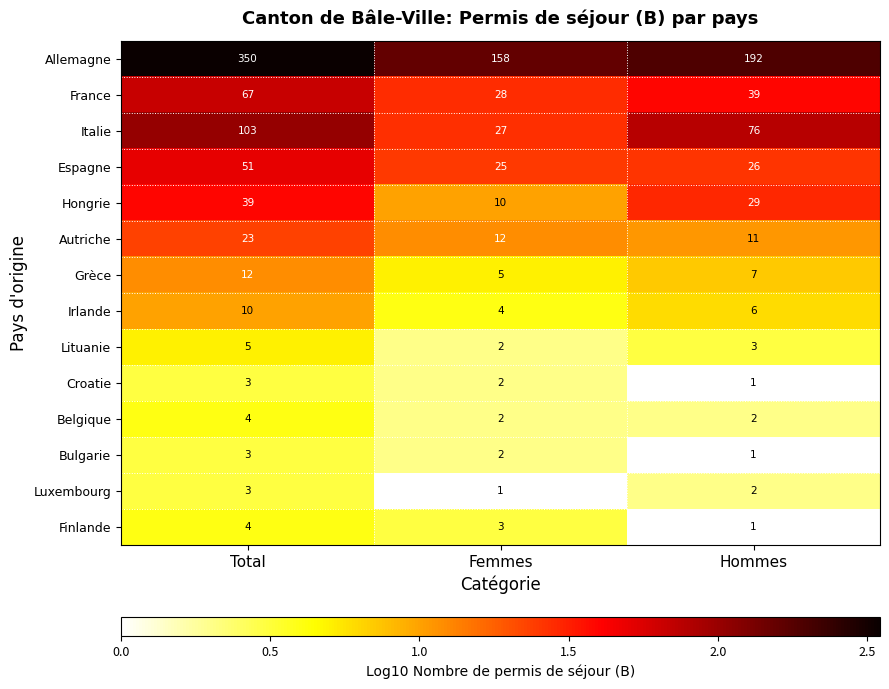

What is the sum of all Bulgarie values?

6